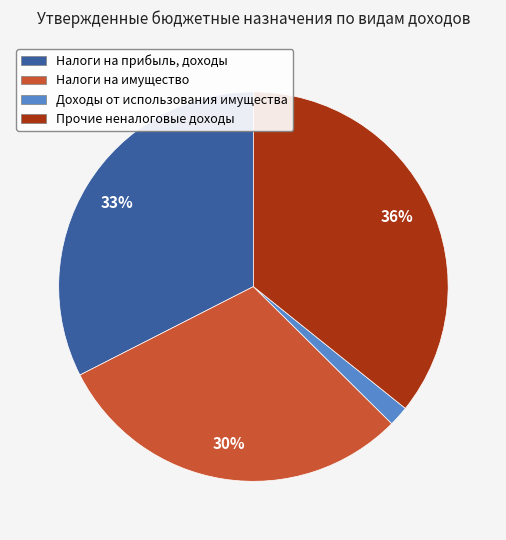

To the nearest percent, what is the difference between the largest and smallest slice percentages?

34%